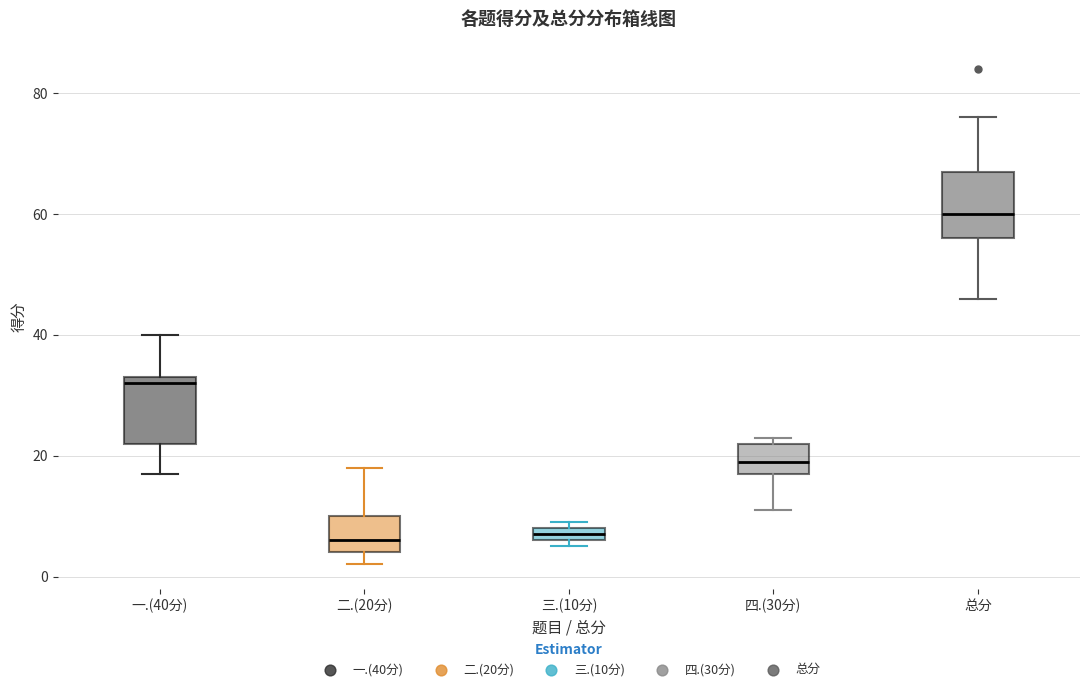

Where is the lower edge of the box for 三.(10分) on the y-axis? The values are not printed on the chart, so give them approximately, as read against the axis.

6